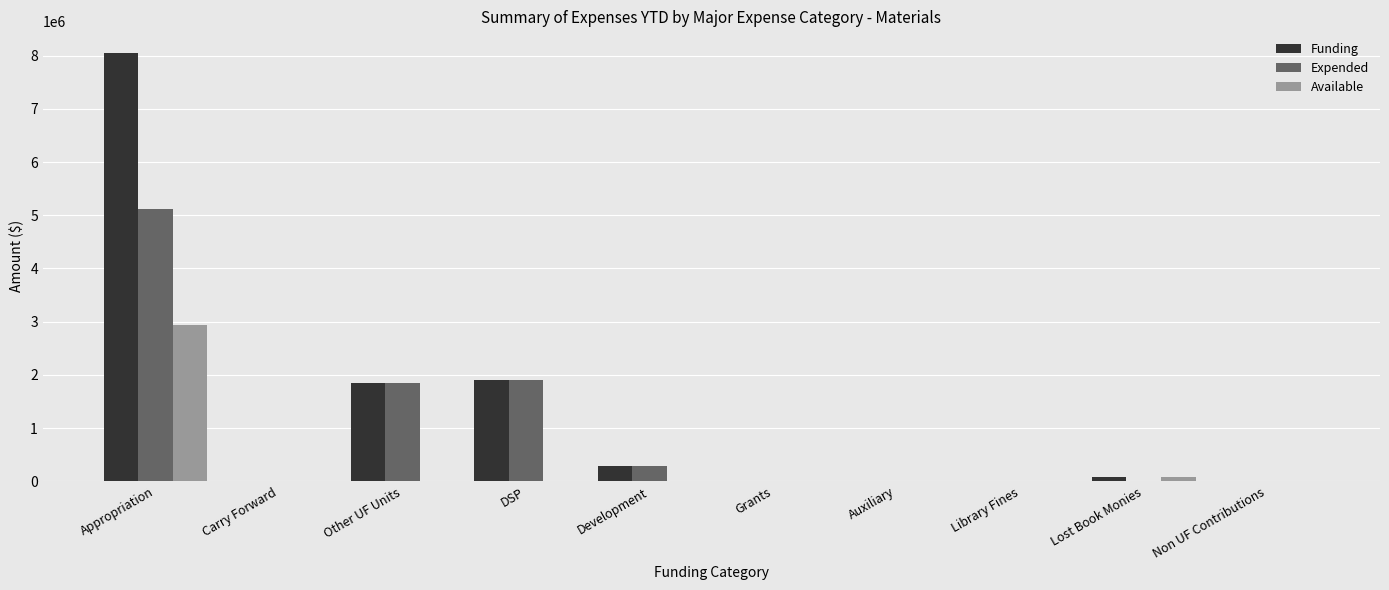

Which category has the highest value across all series?

Appropriation